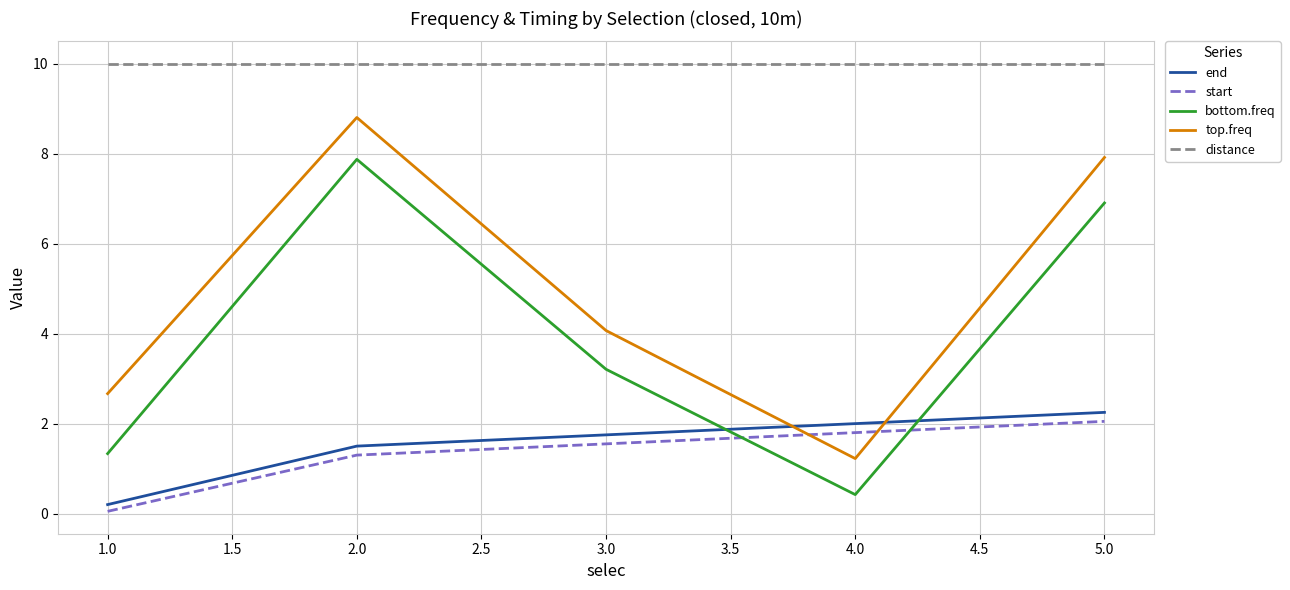

Count the number of data series in this chart.

5